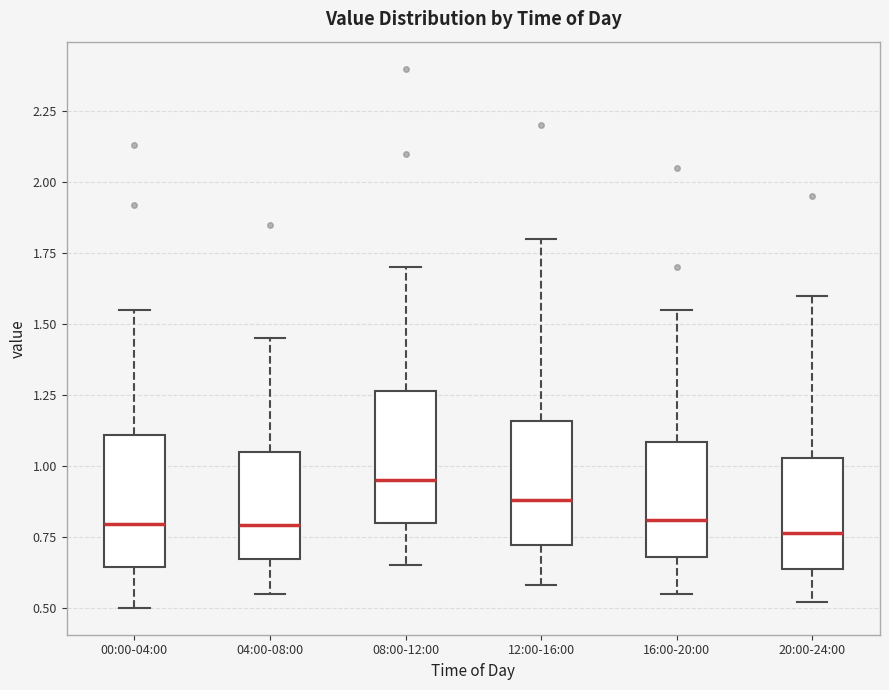

Reading left to right, transcribe this box plot: for each box, give where its median line is, the range the box spans, and where its two whiskers end, as read against the y-axis. The values are not printed on the chart, so give them approximately, as read against the axis.

00:00-04:00: median 0.80, box 0.65 to 1.10, whiskers 0.50 to 1.55
04:00-08:00: median 0.80, box 0.65 to 1.05, whiskers 0.55 to 1.45
08:00-12:00: median 0.95, box 0.80 to 1.25, whiskers 0.65 to 1.70
12:00-16:00: median 0.90, box 0.70 to 1.15, whiskers 0.60 to 1.80
16:00-20:00: median 0.80, box 0.70 to 1.10, whiskers 0.55 to 1.55
20:00-24:00: median 0.75, box 0.65 to 1.05, whiskers 0.50 to 1.60